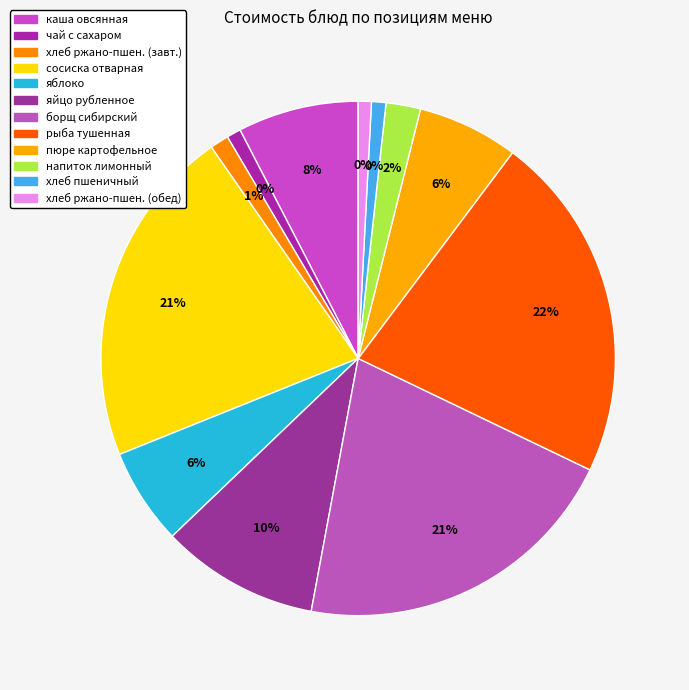

Approximately how many times larger is the value at Хлеб пшеничный compared to яблоко?

0.1